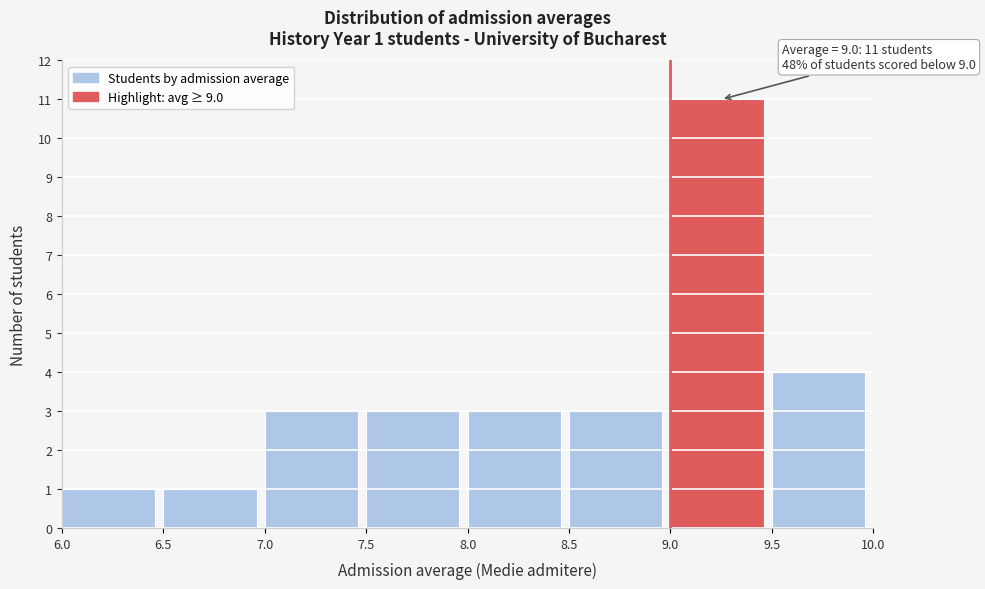

Which range on the x-axis has the tallest bar?

9.0 to 9.5